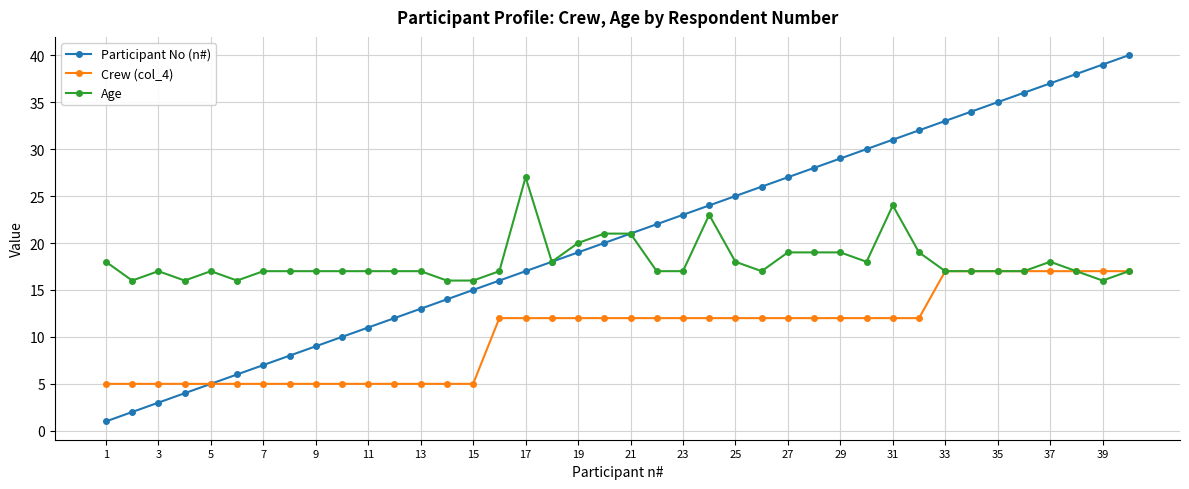

Which series has the largest range (max minus min)?

Participant No (n#)